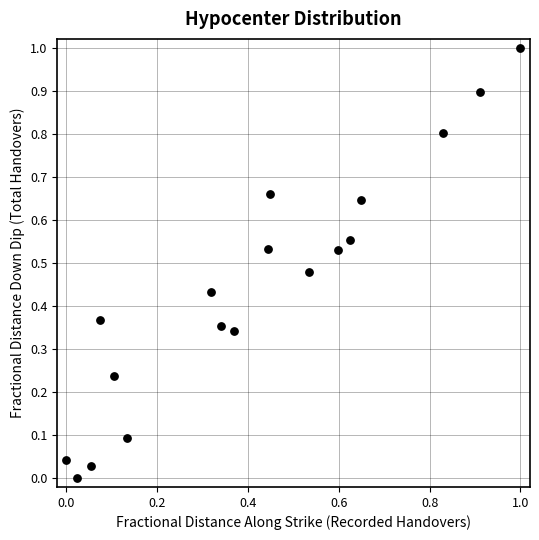

What is the range of Y values (max minus min)?

1.0